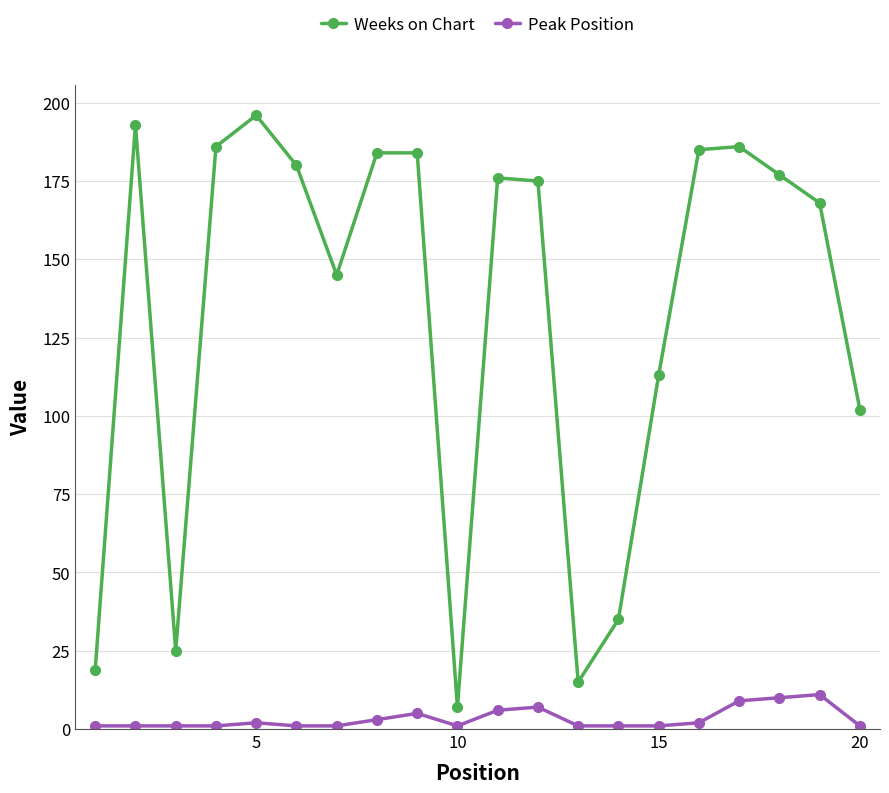

True or false: Weeks on Chart and Peak Position intersect in this chart.

False